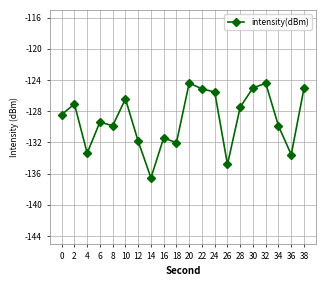

What is the sum of all values?

-2581.6